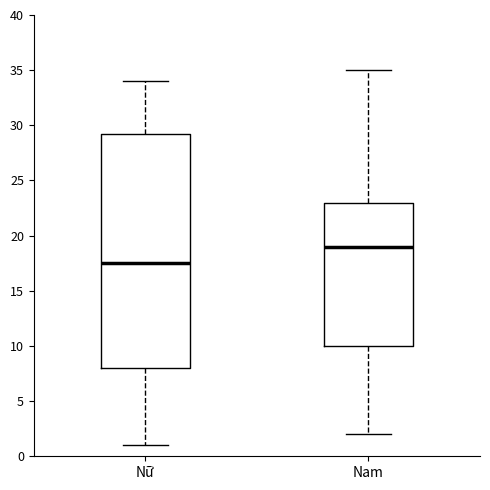

Comparing the boxes themselves (not the whiskers), which one is the tallest?

Nữ